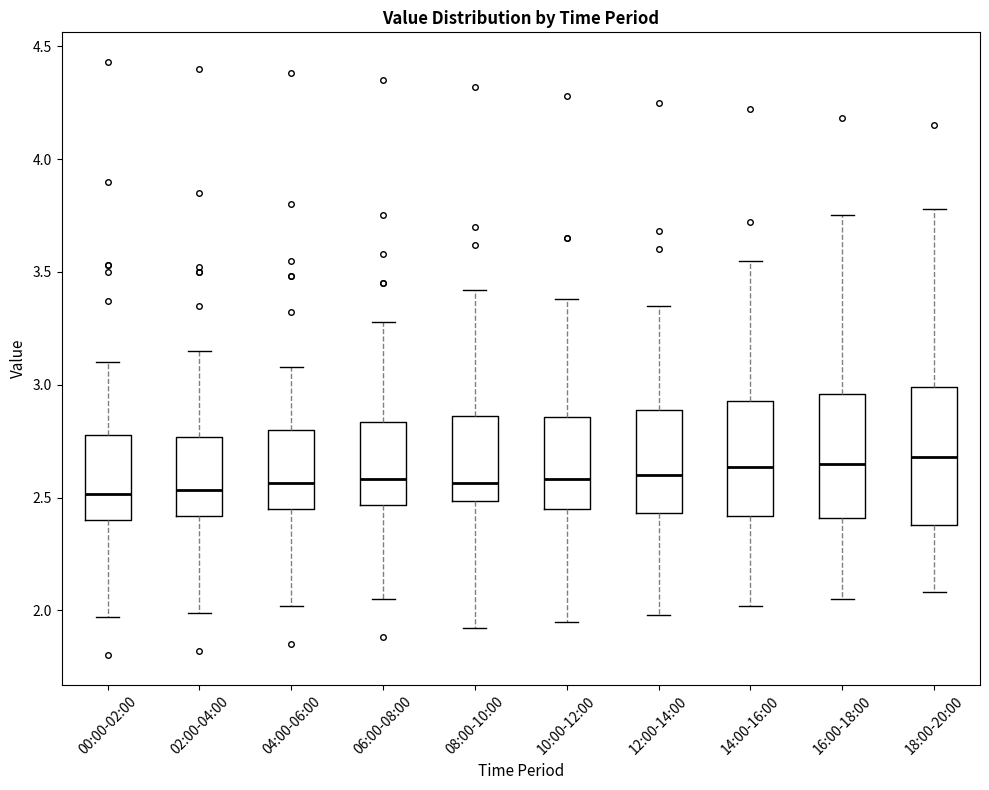

Where does the upper whisker of the box for 18:00-20:00 end on the y-axis? The values are not printed on the chart, so give them approximately, as read against the axis.

3.80